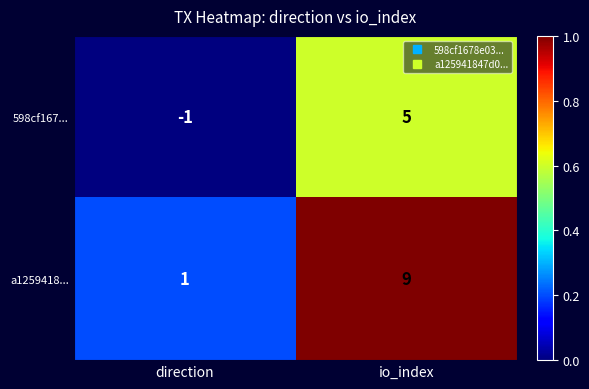

What is the difference between the maximum and minimum values in the 598cf167... series?

6